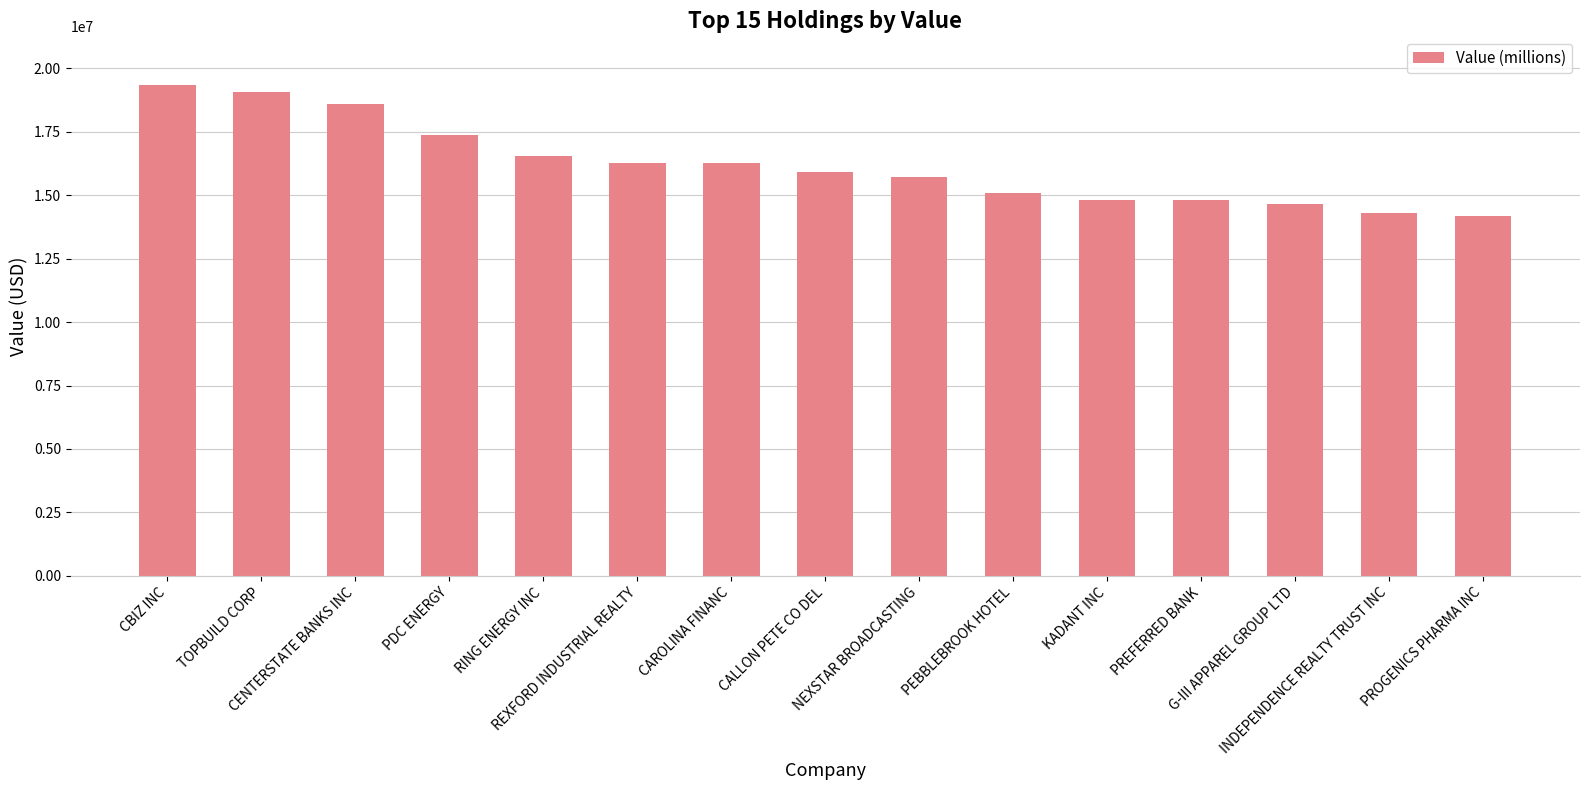

True or false: the data shows 23538490 at CALLON PETE CO DEL.

False